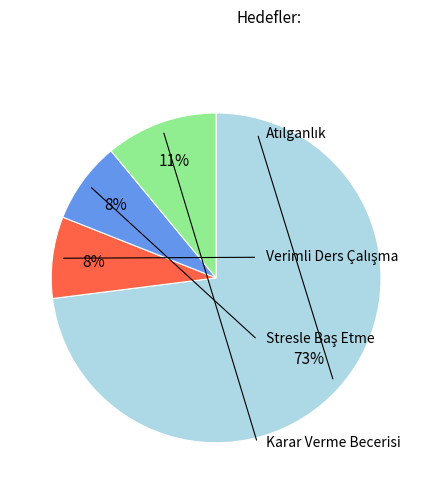

Is there a majority slice in this chart?

Yes